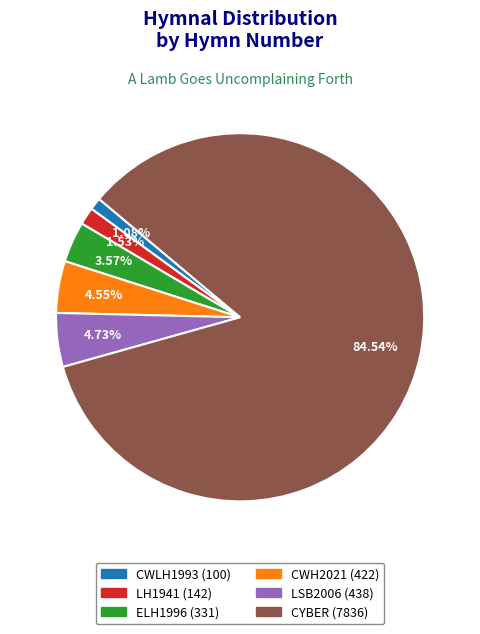

Count the number of slices in the pie.

6